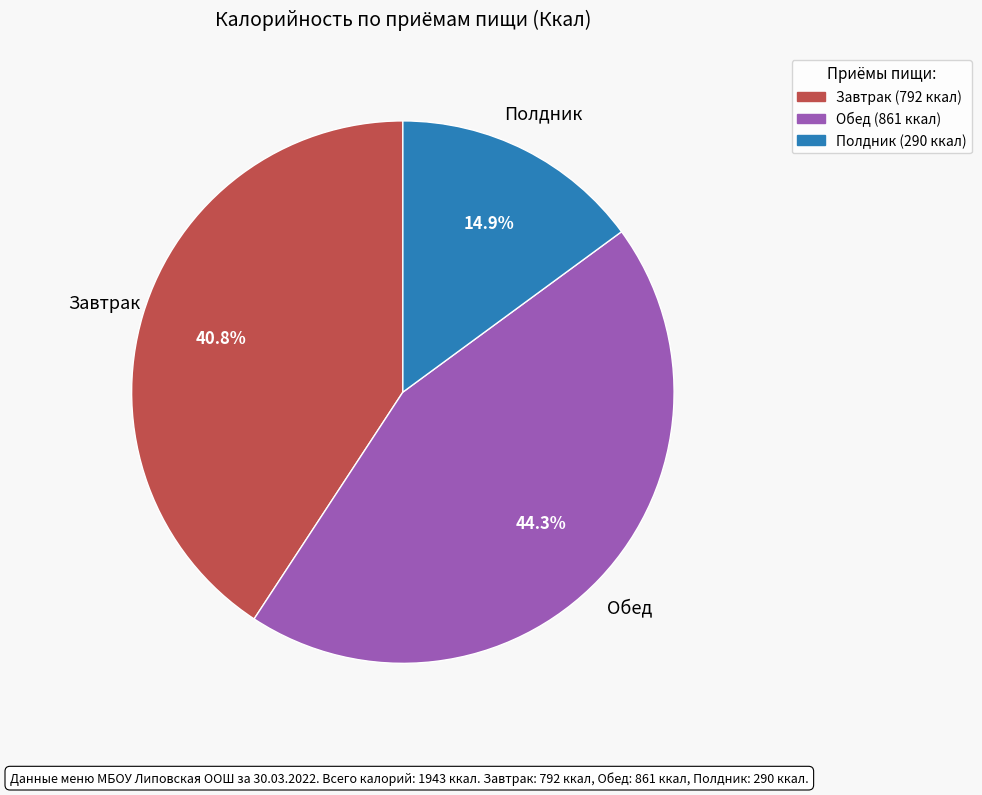

Approximately how many times larger is the value at Обед compared to Полдник?

3.0